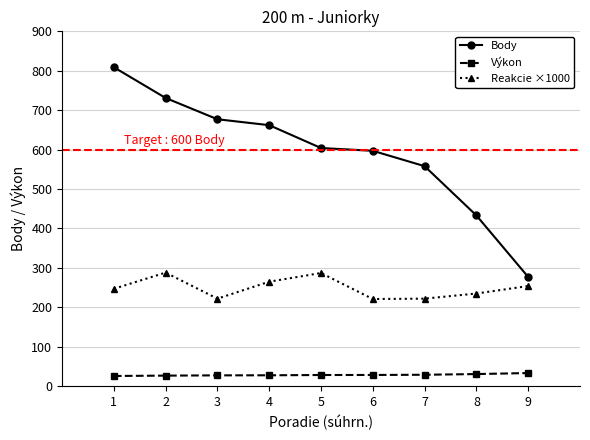

What is the sum of the Reakcie ×1000 values at 4 and 2?

553.0